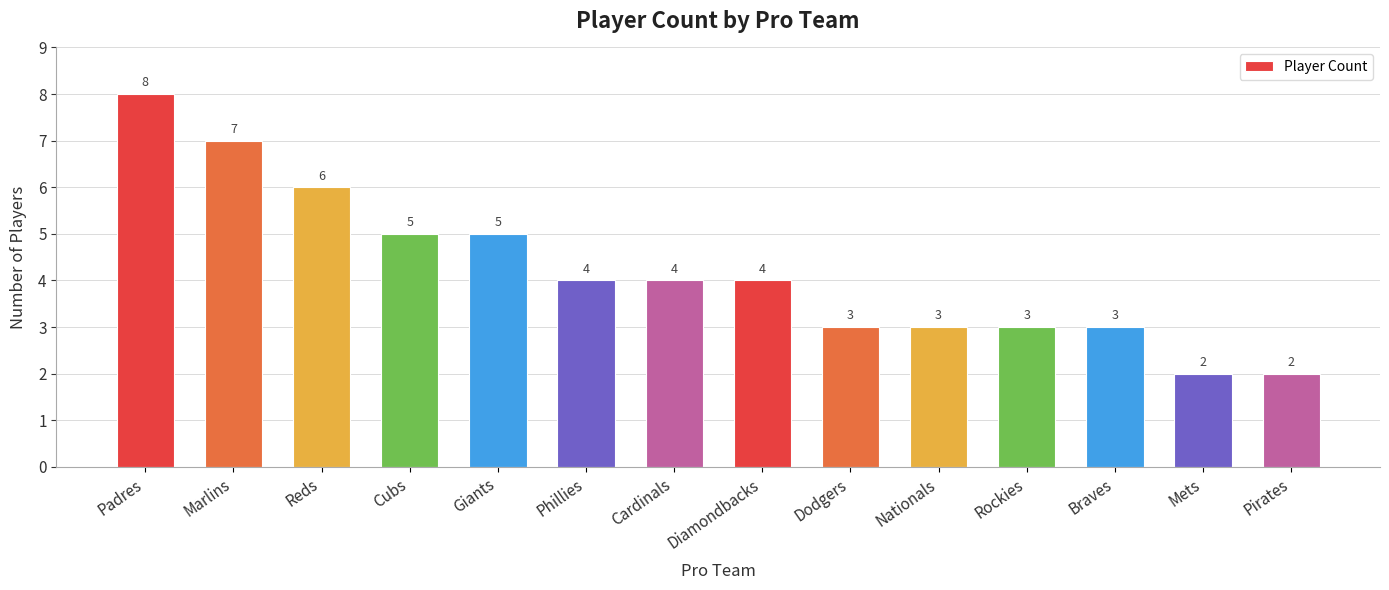

What position from the right is Braves?

3